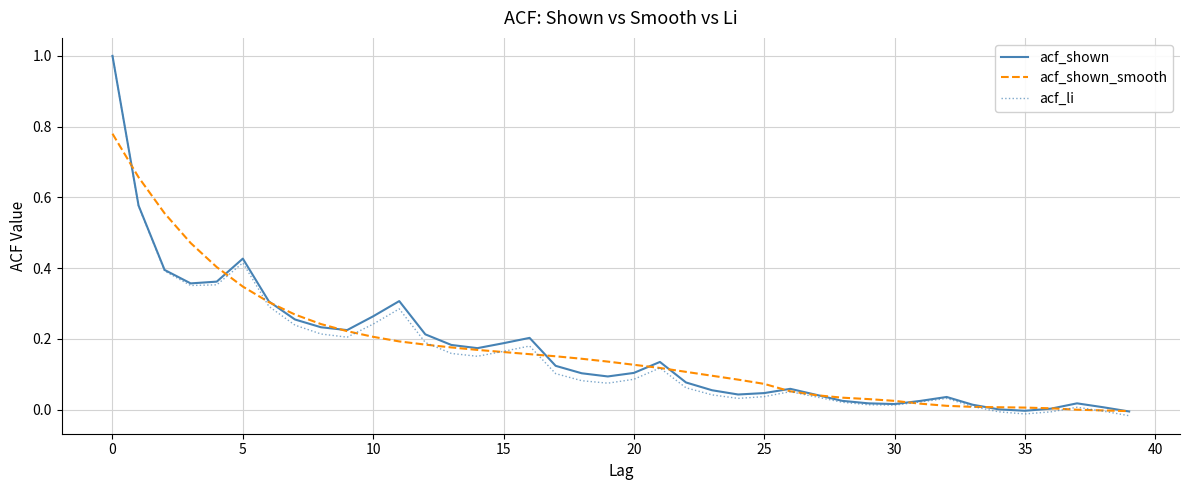

Does the chart have visible grid lines?

Yes